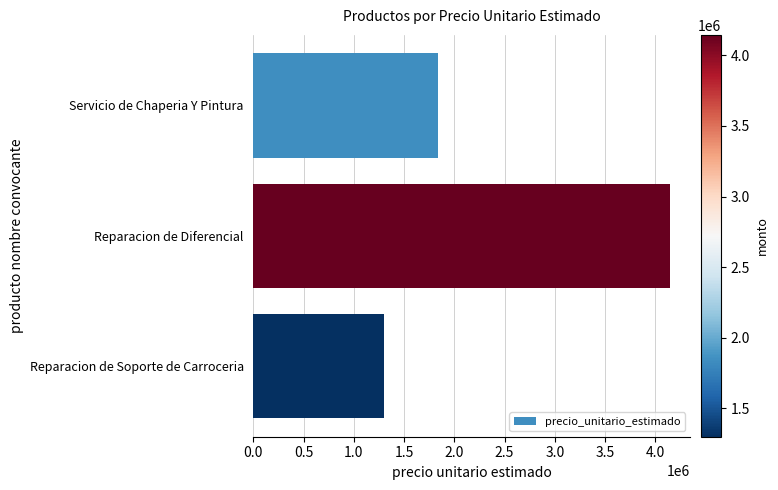

What is the sum of all values?

7277244